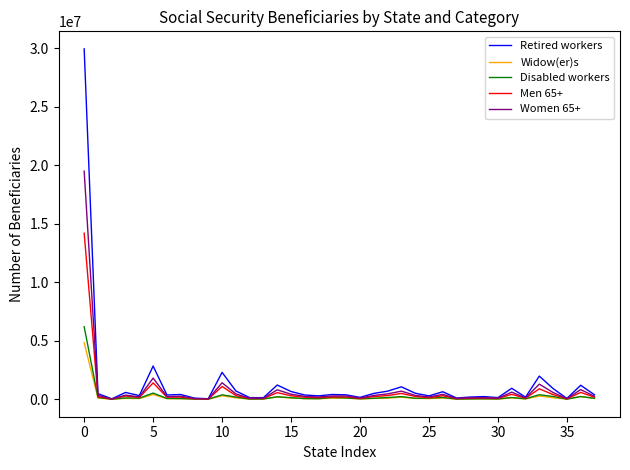

Rank the series by their maximum value, from lowest to highest.

Widow(er)s, Disabled workers, Men 65+, Women 65+, Retired workers